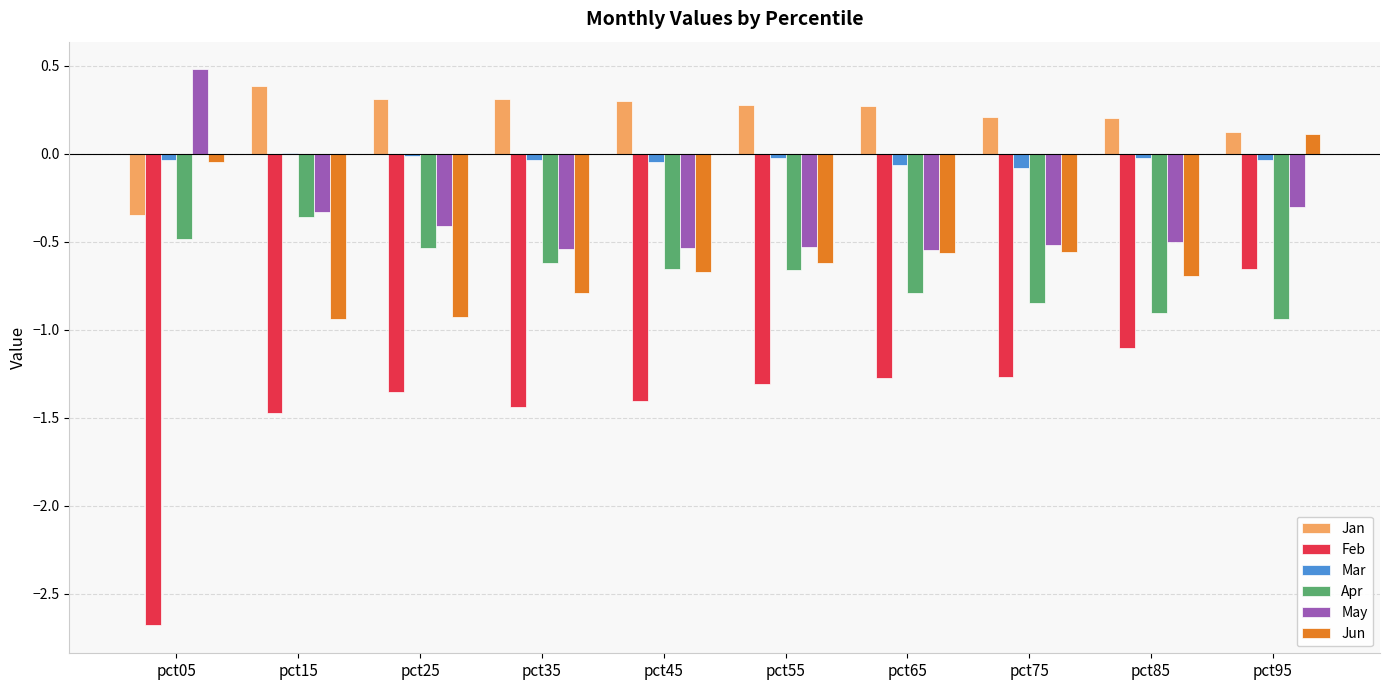

How many data points in Jun are above 0?

1